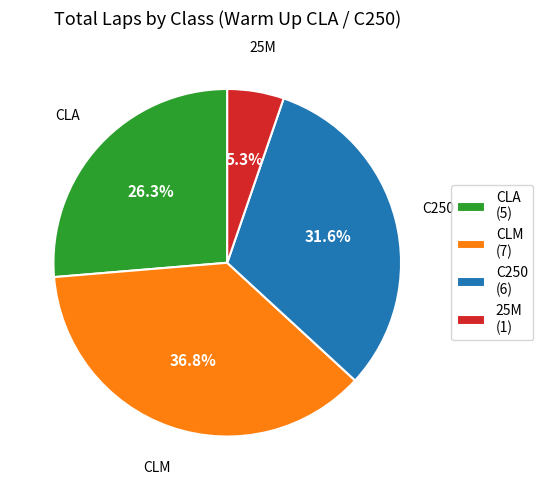

To the nearest percent, what portion does CLM represent?

37%